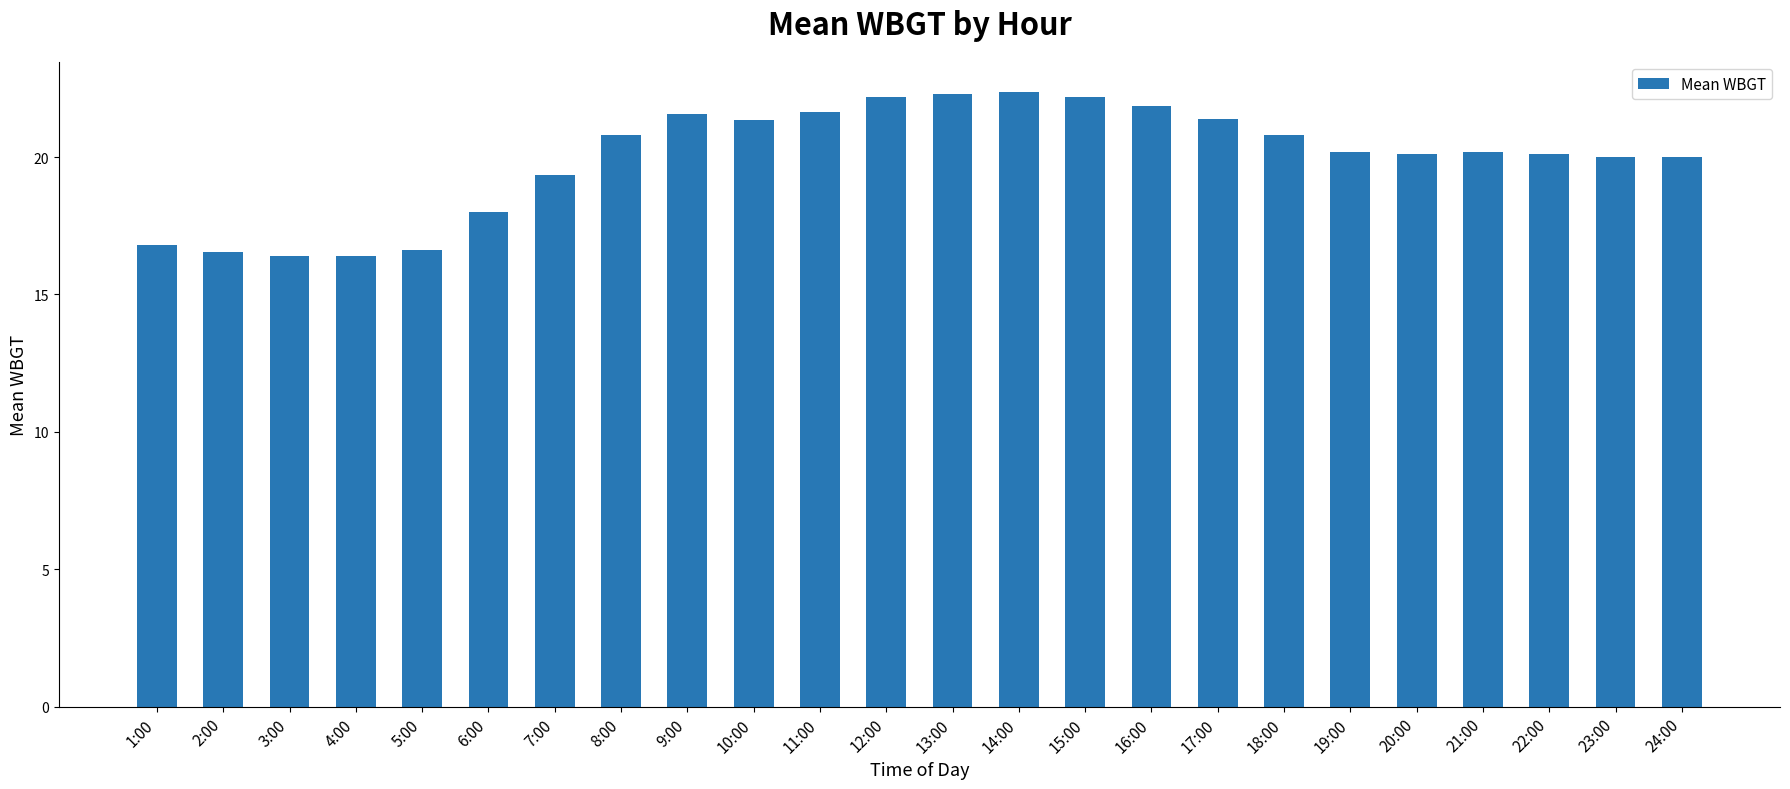

At which label is the value closest to 19?

7:00